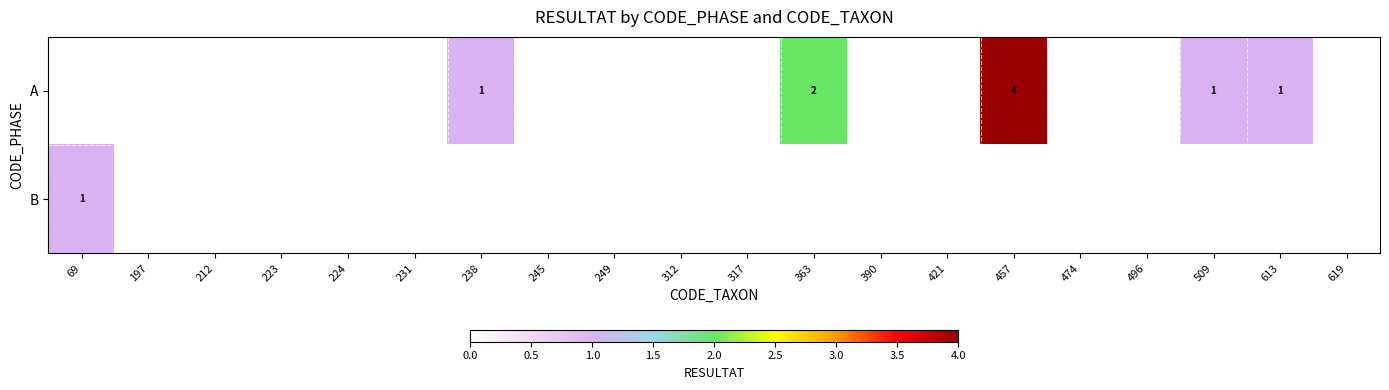

The A series shows 1 at 363. True or false?

False